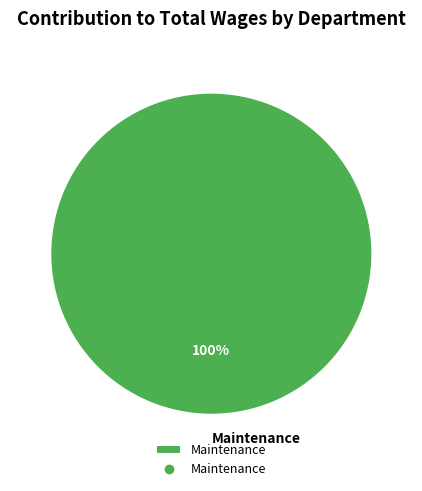

To the nearest percent, what percentage of the pie is Maintenance?

100%